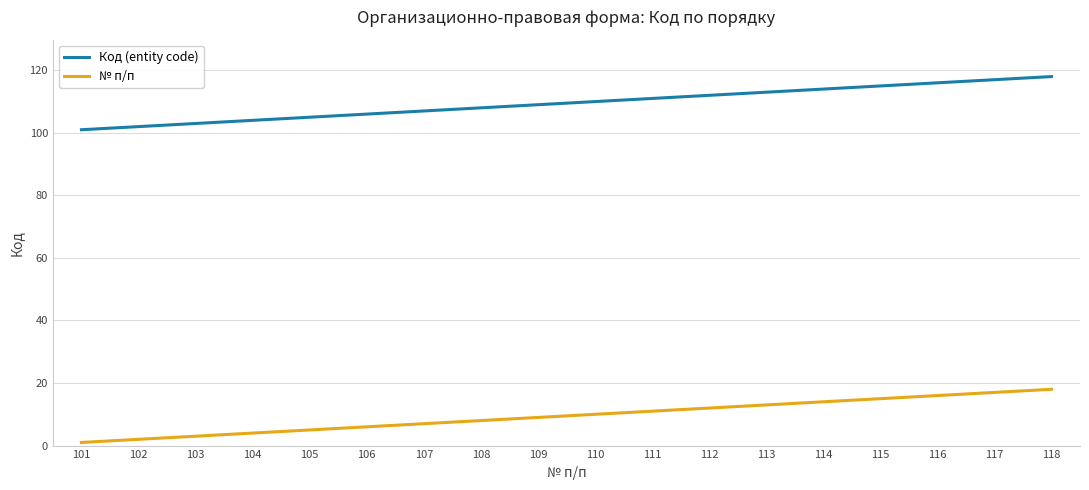

True or false: Код (entity code) has a value of 102 at 102.

True